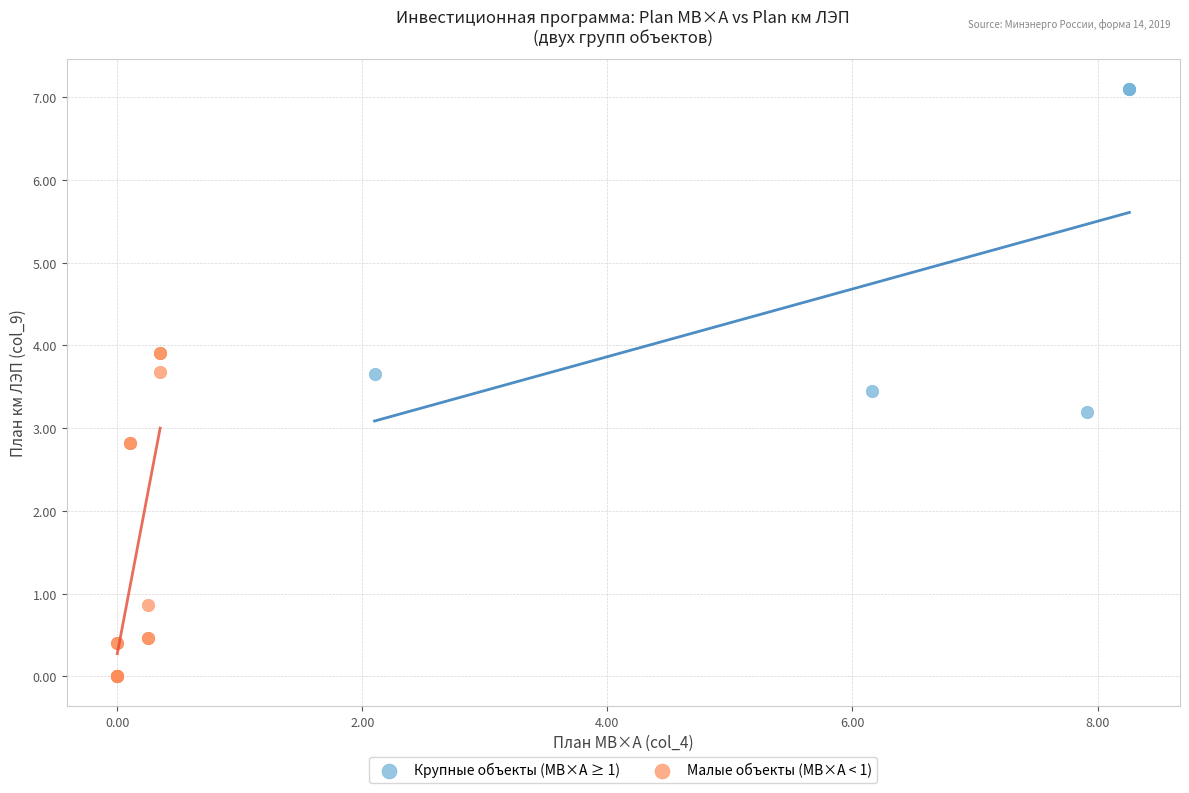

Which series has the largest Y range (max minus min)?

Малые объекты (МВ×А < 1)